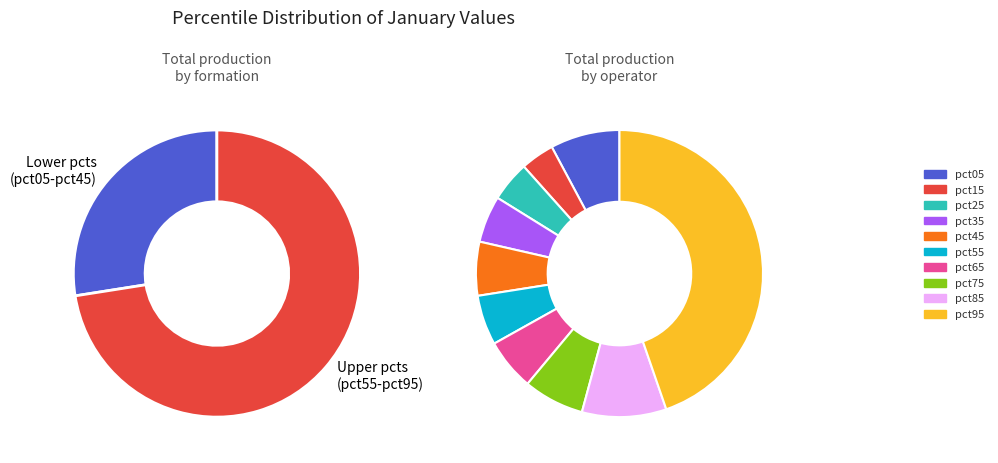

What percentage is the pct85 slice, to the nearest percent?

10%